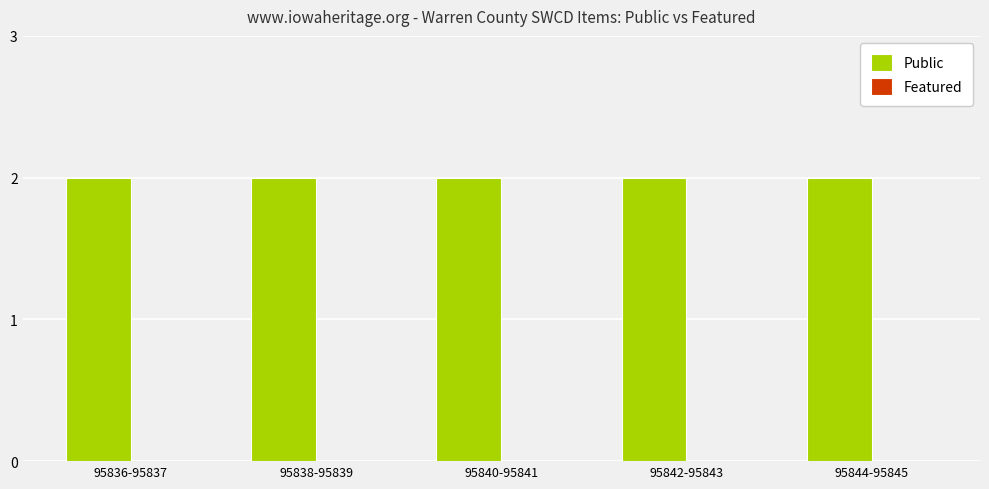

Is it true that Public equals 4 at 95840-95841?

False